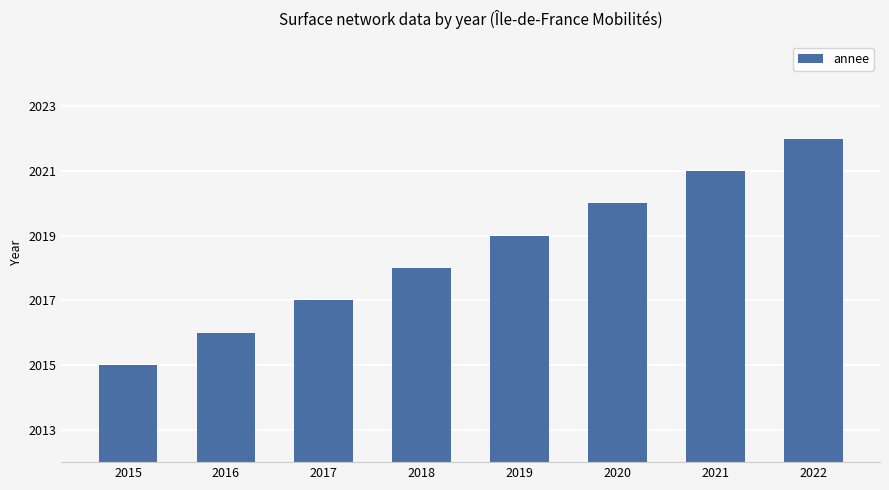

List the labels in order of value, smallest first.

2015, 2016, 2017, 2018, 2019, 2020, 2021, 2022